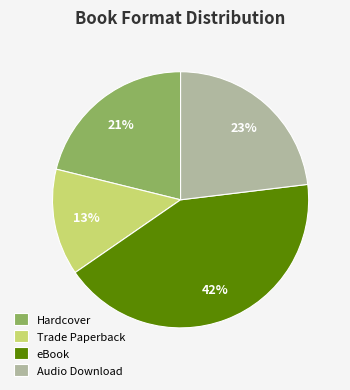

To the nearest percent, what is the average slice percentage?

25%